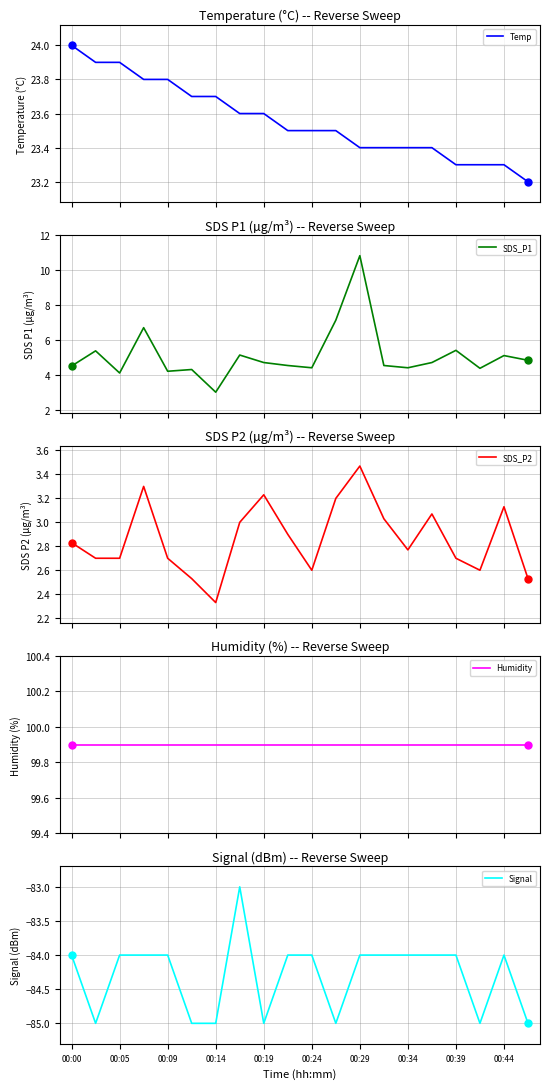

Which series reaches the minimum Y coordinate?

Signal